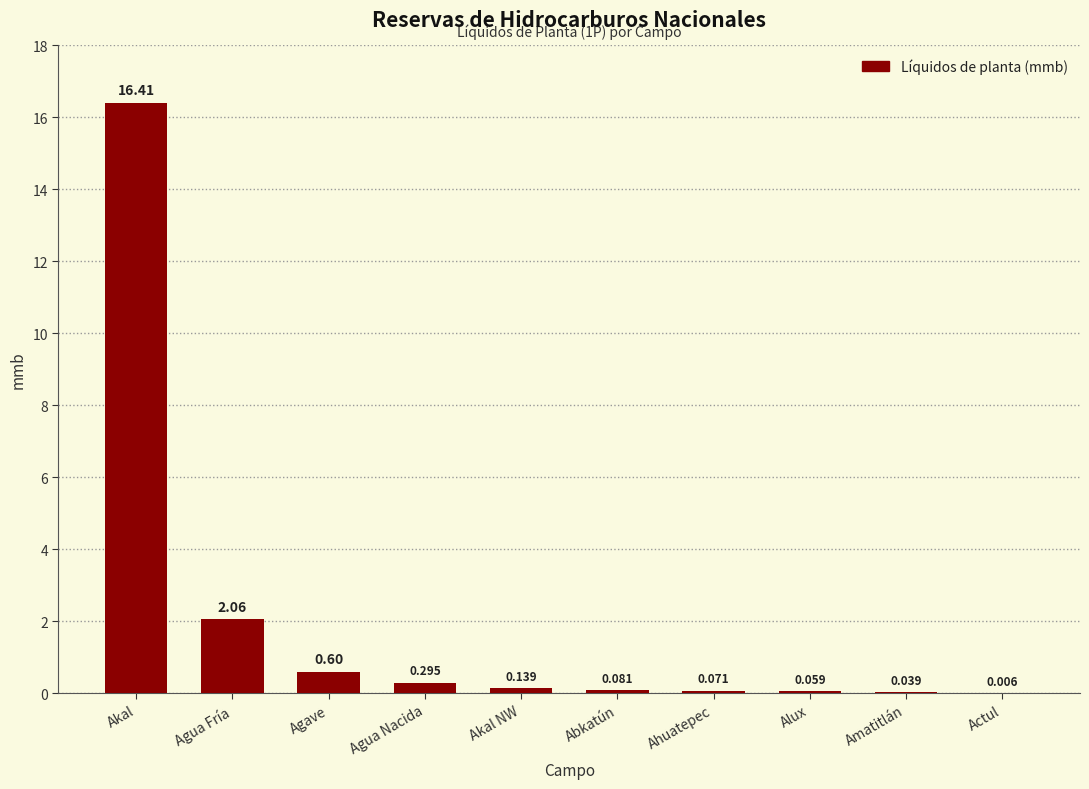

Which has a higher value, Actul or Abkatún?

Abkatún